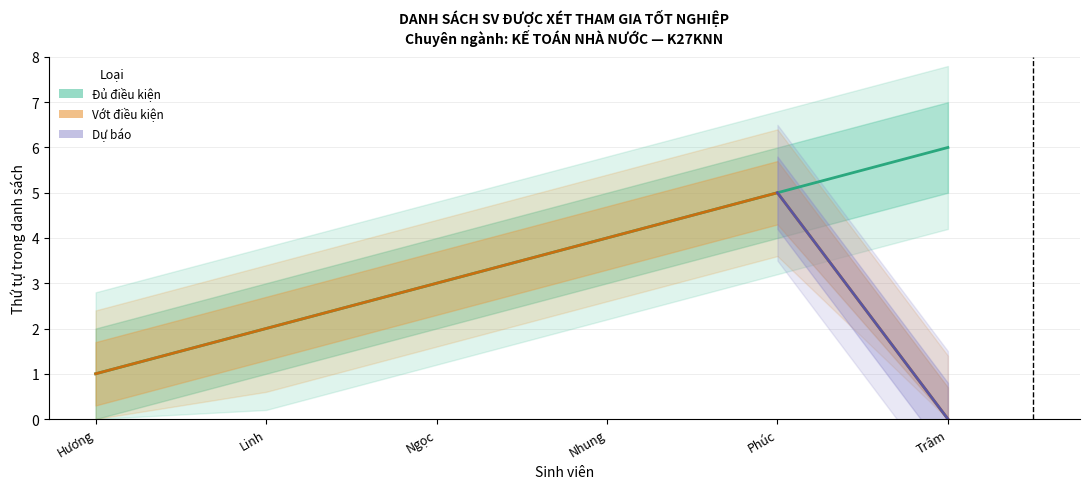

Rank the categories by value from highest to lowest.

Trâm, Phúc, Nhung, Ngọc, Linh, Hương